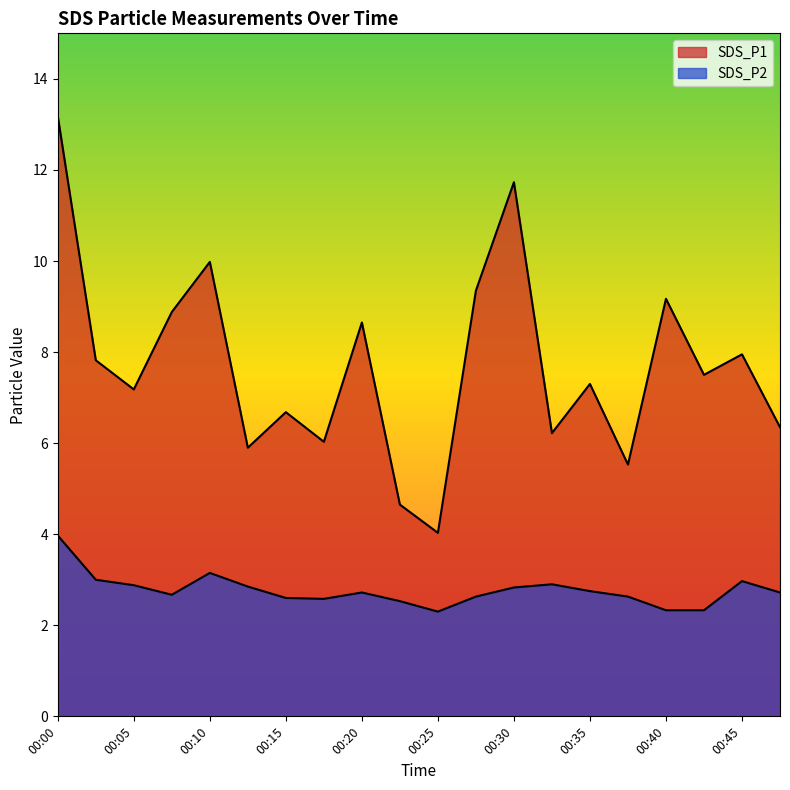

Which has a higher value, 00:28 or 00:38?

00:28